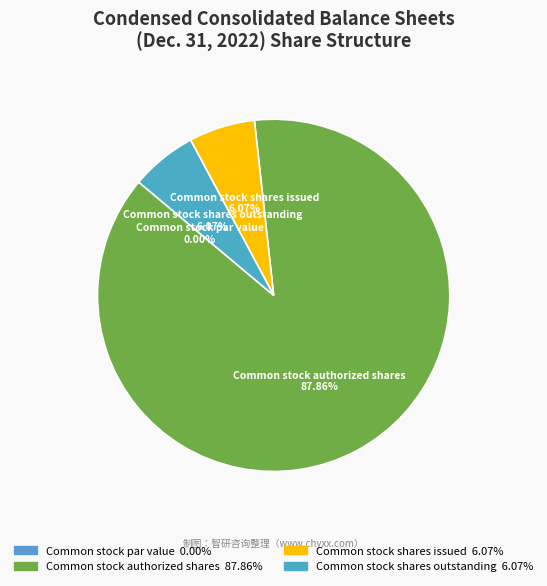

The Common stock authorized shares slice represents 96% of the pie. True or false?

False